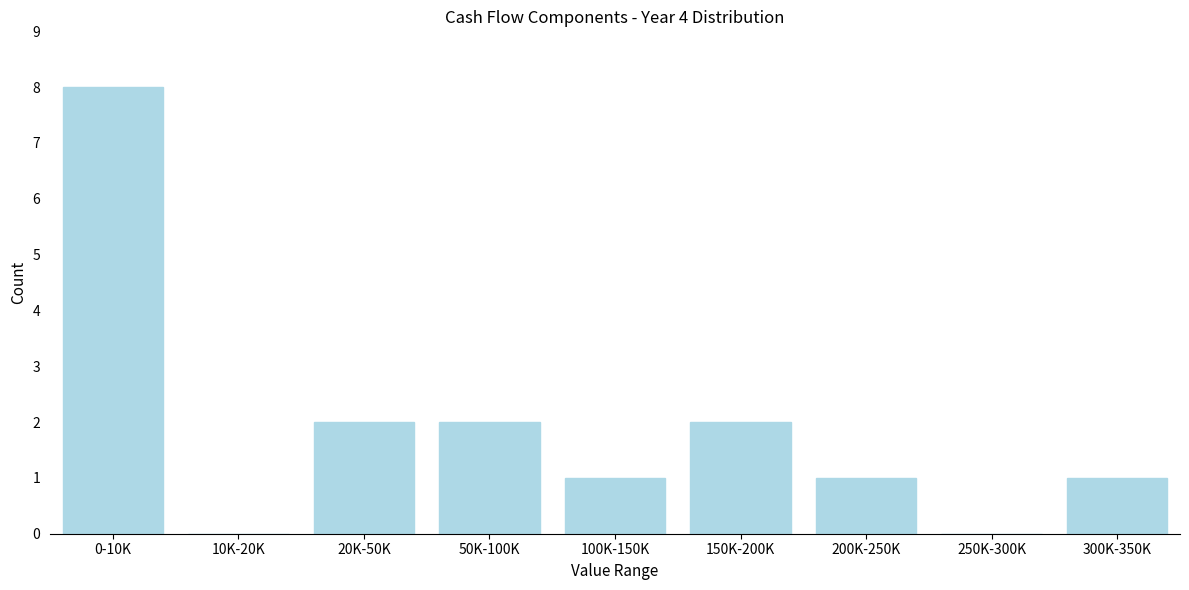

Reading left to right, transcribe all the data shown in this chart.

0-10K=8	10K-20K=0	20K-50K=2	50K-100K=2	100K-150K=1	150K-200K=2	200K-250K=1	250K-300K=0	300K-350K=1